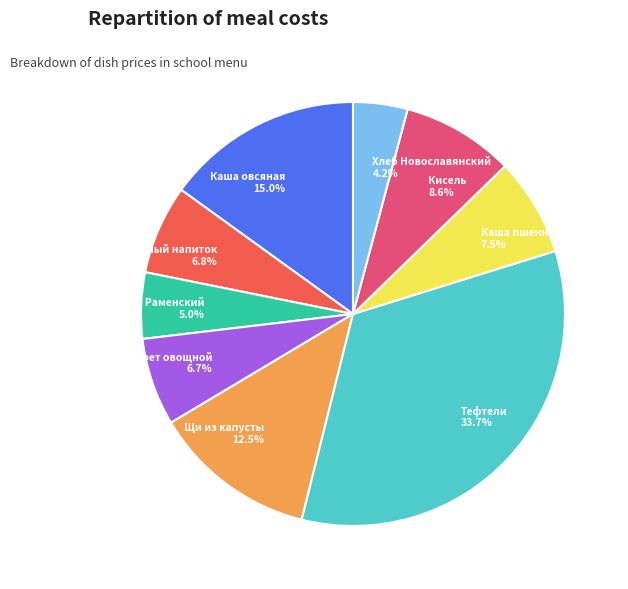

Which slice is the smallest?

Хлеб Новославянский